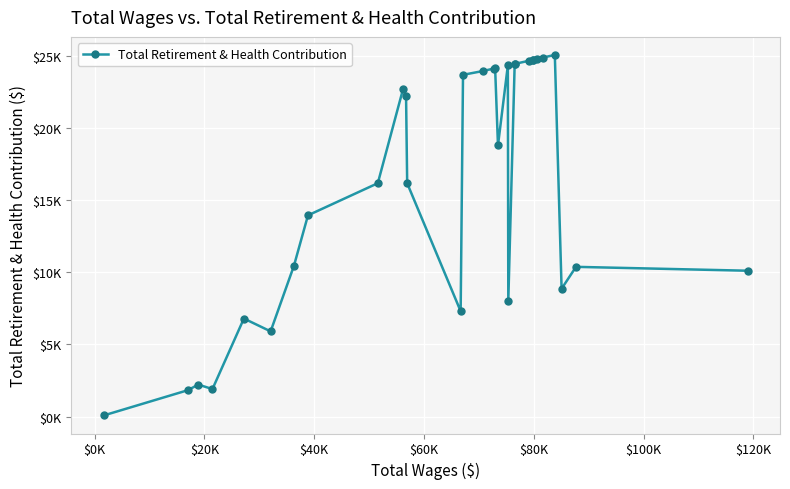

What is the greatest value displayed?

25084